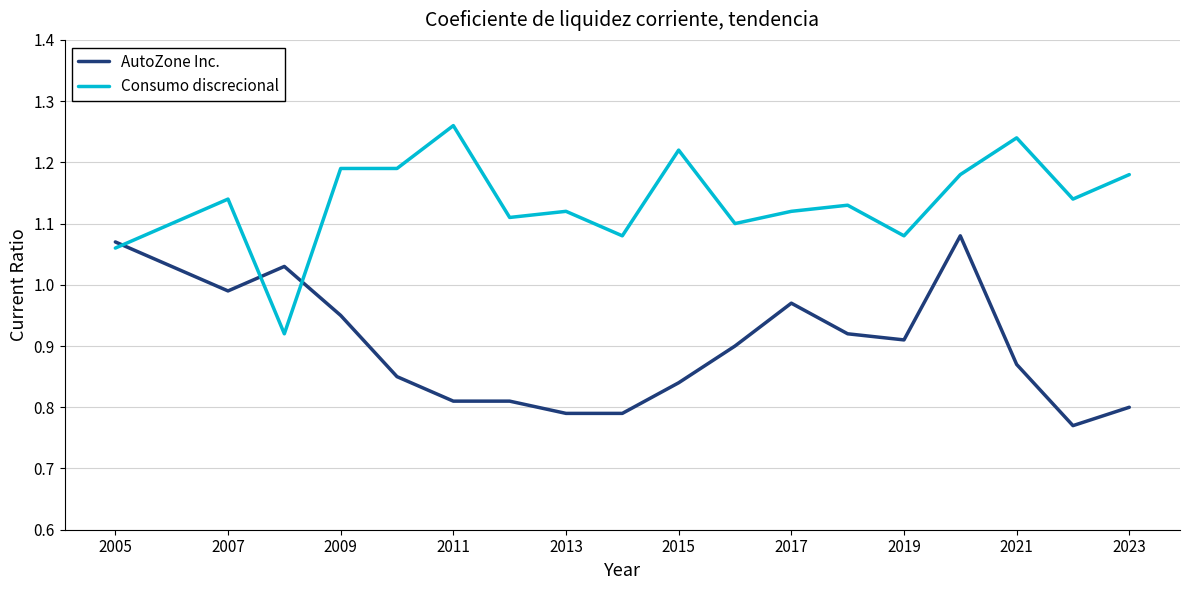

How many intersections are there between Consumo discrecional and AutoZone Inc.?

3